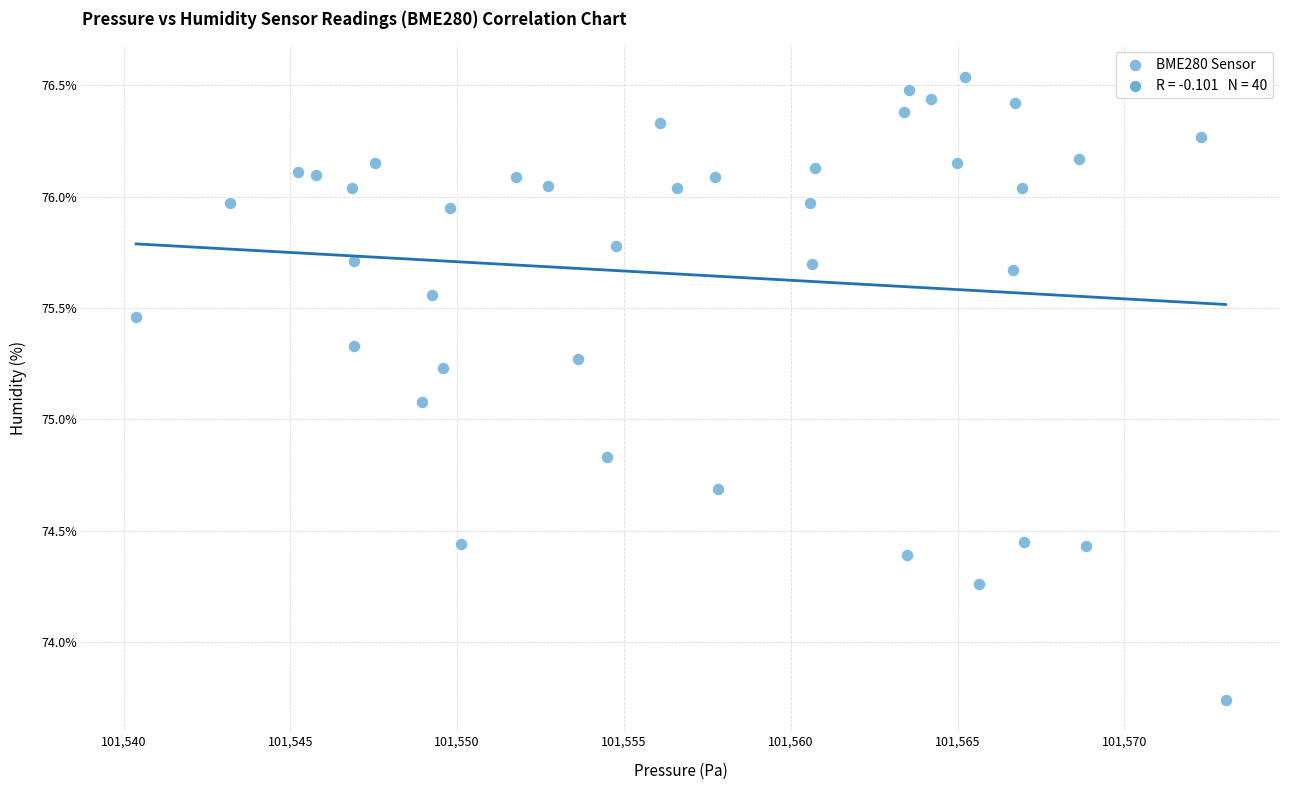

What is the range of X values (max minus min)?

32.6